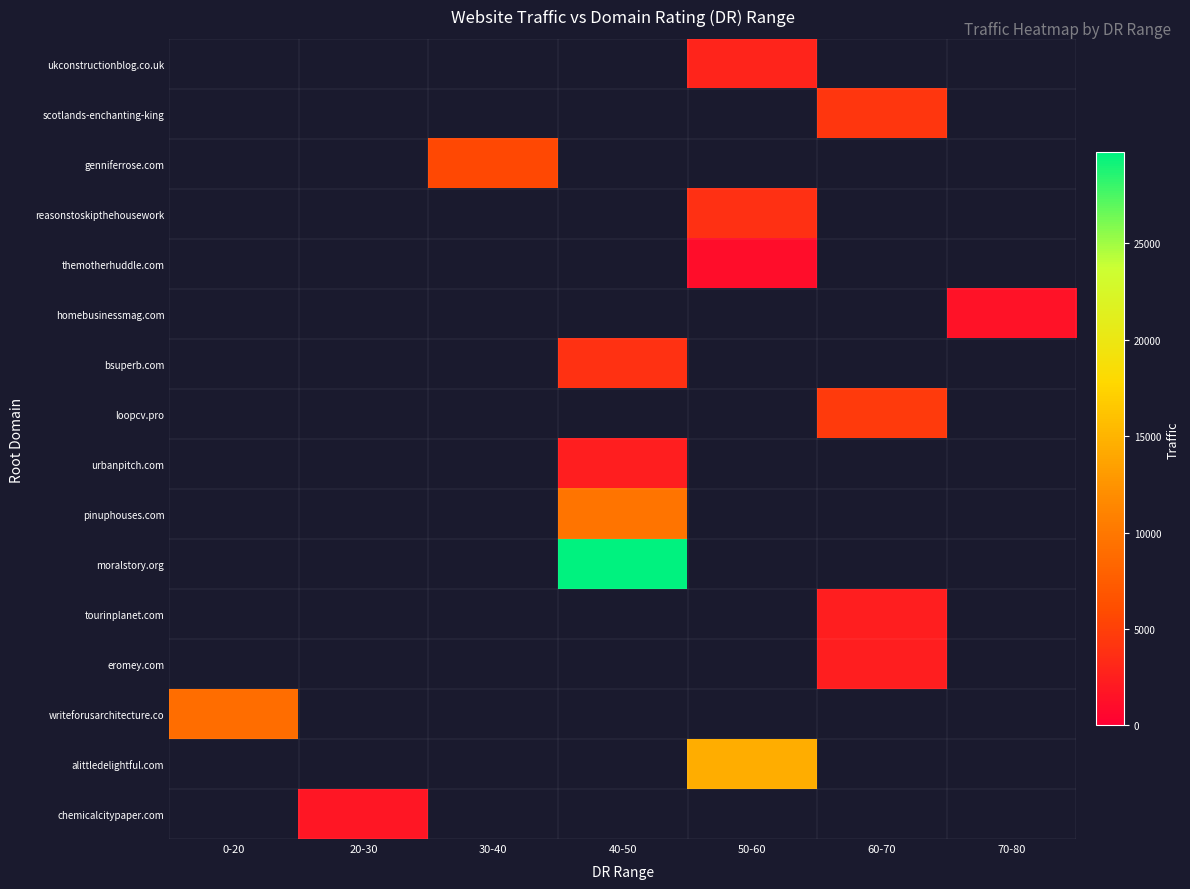

Which has a higher value, 70-80 or 20-30?

20-30